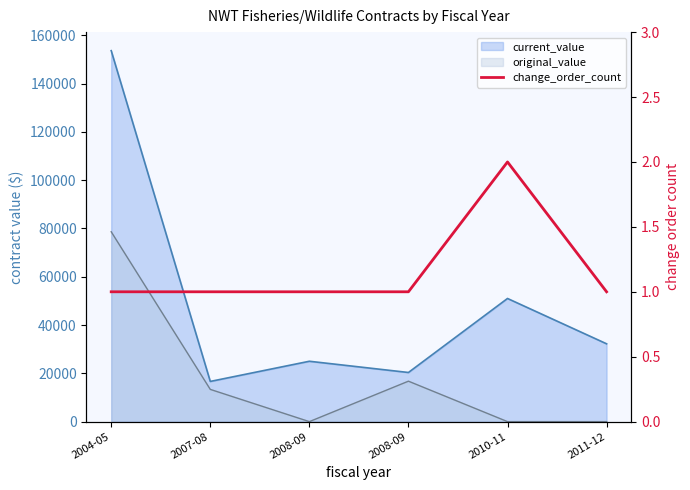

Reading left to right, transcribe all the data shown in this chart.

2004-05=1	2007-08=1	2008-09=1	2008-09=1	2010-11=2	2011-12=1